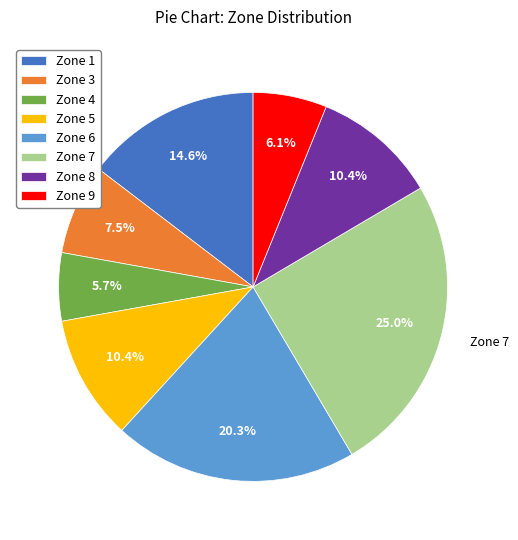

What portion of the pie excludes Zone 7?

75.0%